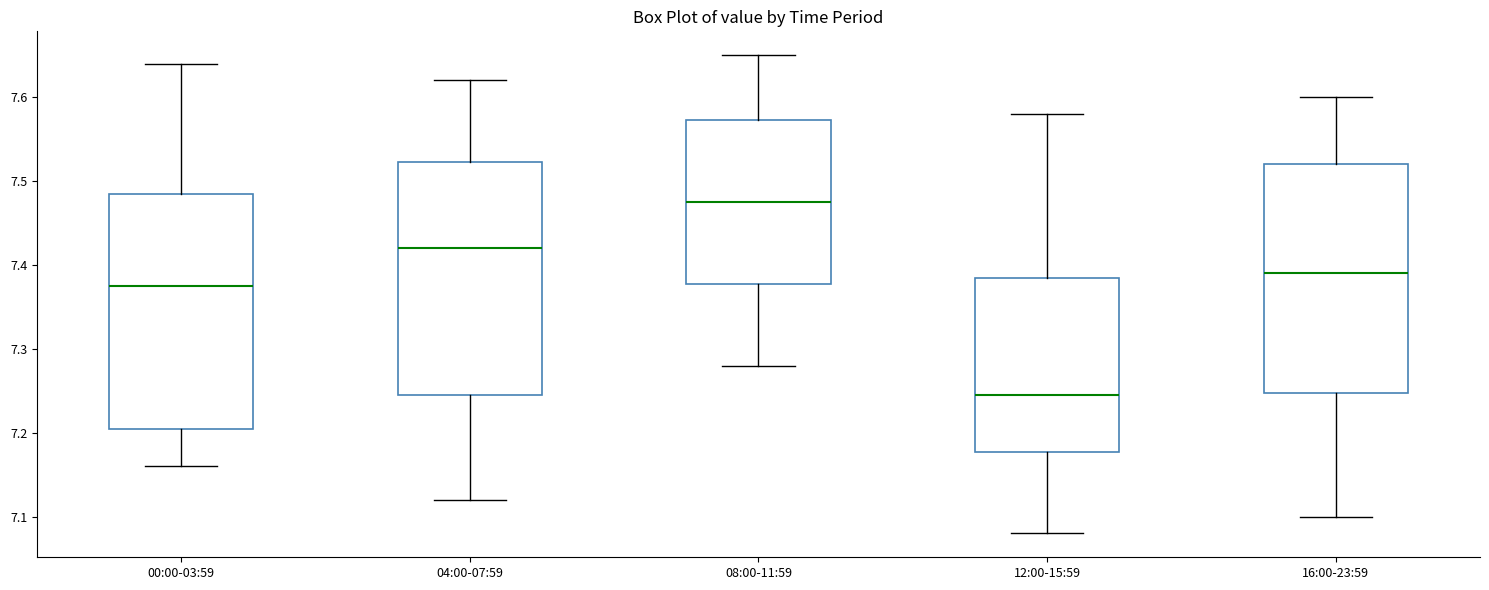

Reading left to right, transcribe this box plot: for each box, give where its median line is, the range the box spans, and where its two whiskers end, as read against the y-axis. The values are not printed on the chart, so give them approximately, as read against the axis.

00:00-03:59: median 7.38, box 7.21 to 7.49, whiskers 7.16 to 7.64
04:00-07:59: median 7.42, box 7.25 to 7.52, whiskers 7.12 to 7.62
08:00-11:59: median 7.48, box 7.38 to 7.57, whiskers 7.28 to 7.65
12:00-15:59: median 7.25, box 7.18 to 7.39, whiskers 7.08 to 7.58
16:00-23:59: median 7.39, box 7.25 to 7.52, whiskers 7.10 to 7.60